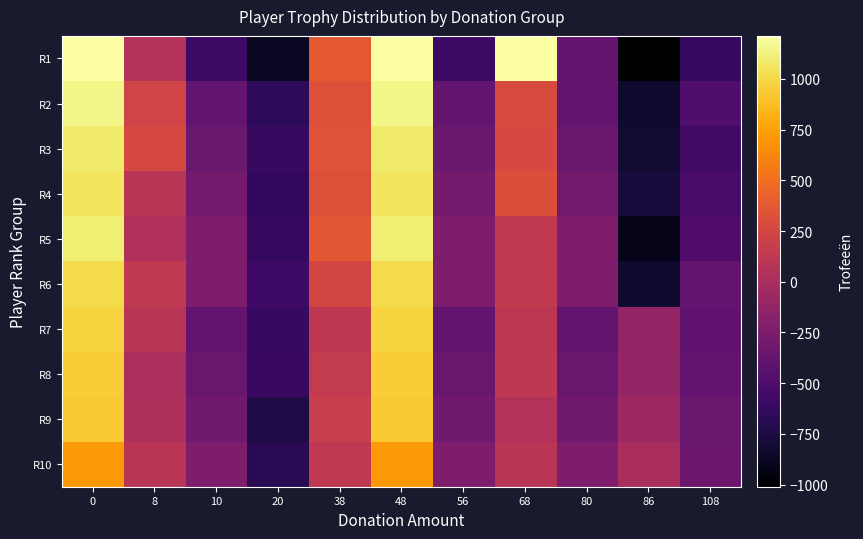

Rank the series by their maximum value, from highest to lowest.

R1, R2, R5, R3, R4, R6, R7, R8, R9, R10